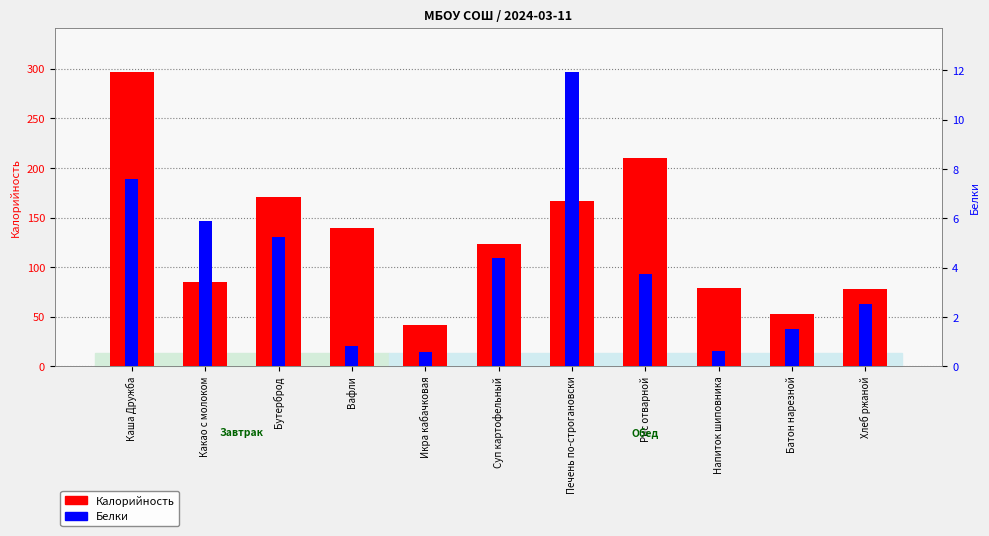

List the labels in order of Калорийность value, smallest first.

Икра кабачковая, Батон нарезной, Хлеб ржаной, Напиток шиповника, Какао с молоком, Суп картофельный, Вафли, Печень по-строгановски, Бутерброд, Рис отварной, Каша Дружба